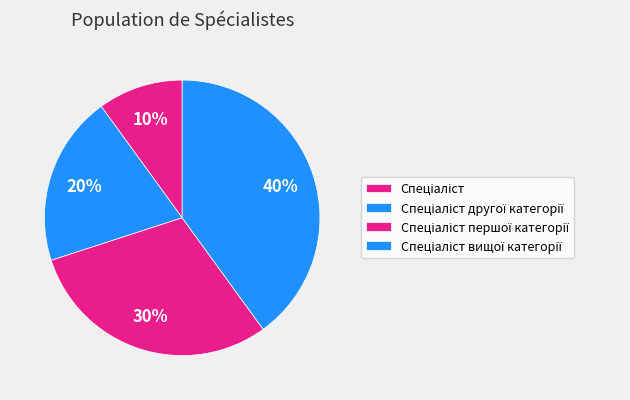

To the nearest percent, what is the difference between the Спеціаліст першої категорії and Спеціаліст другої категорії slice percentages?

10%